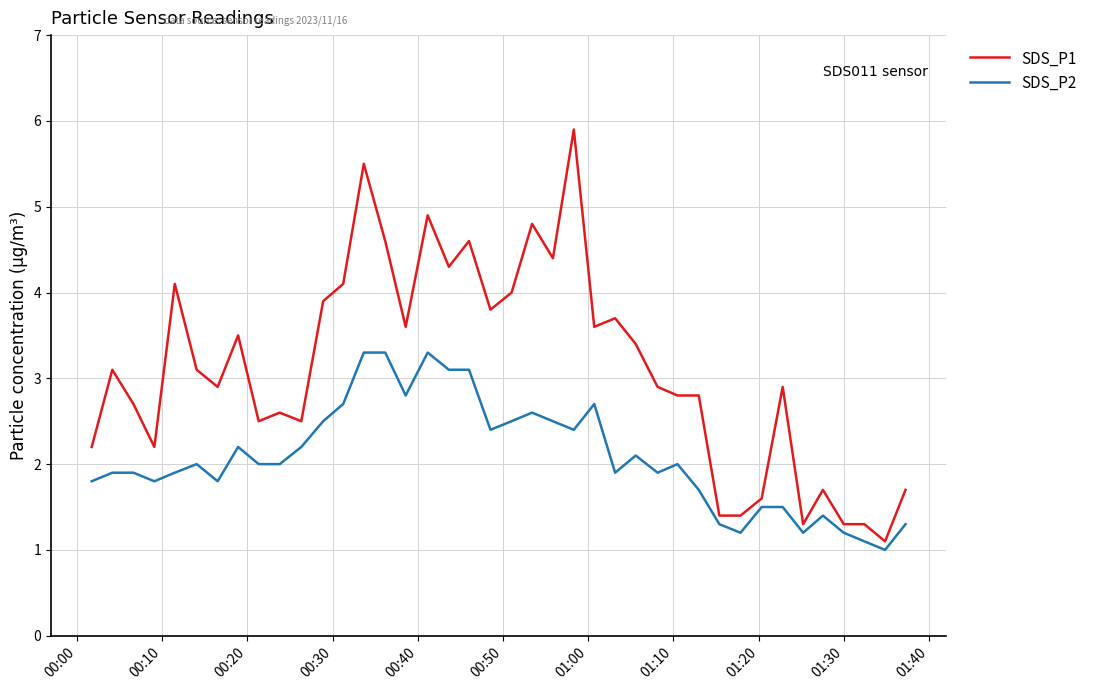

What is the smallest value displayed?

1.0